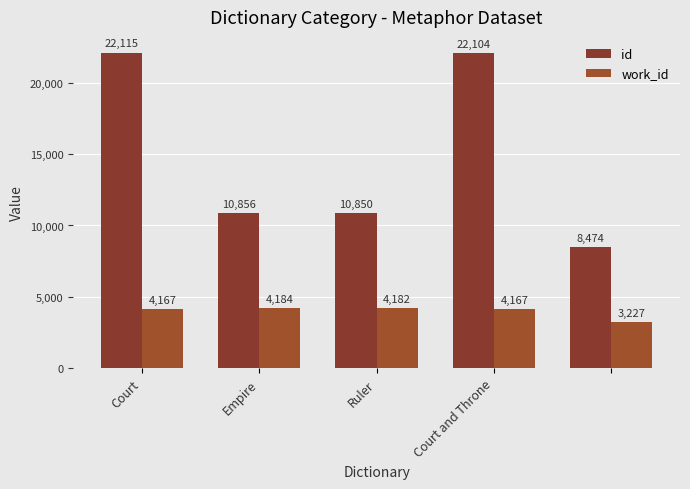

Which series has the widest spread of values?

id